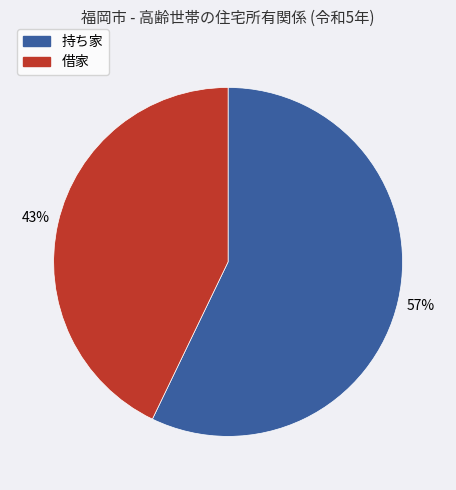

Is the sum of 持ち家 and 借家 greater than half?

Yes